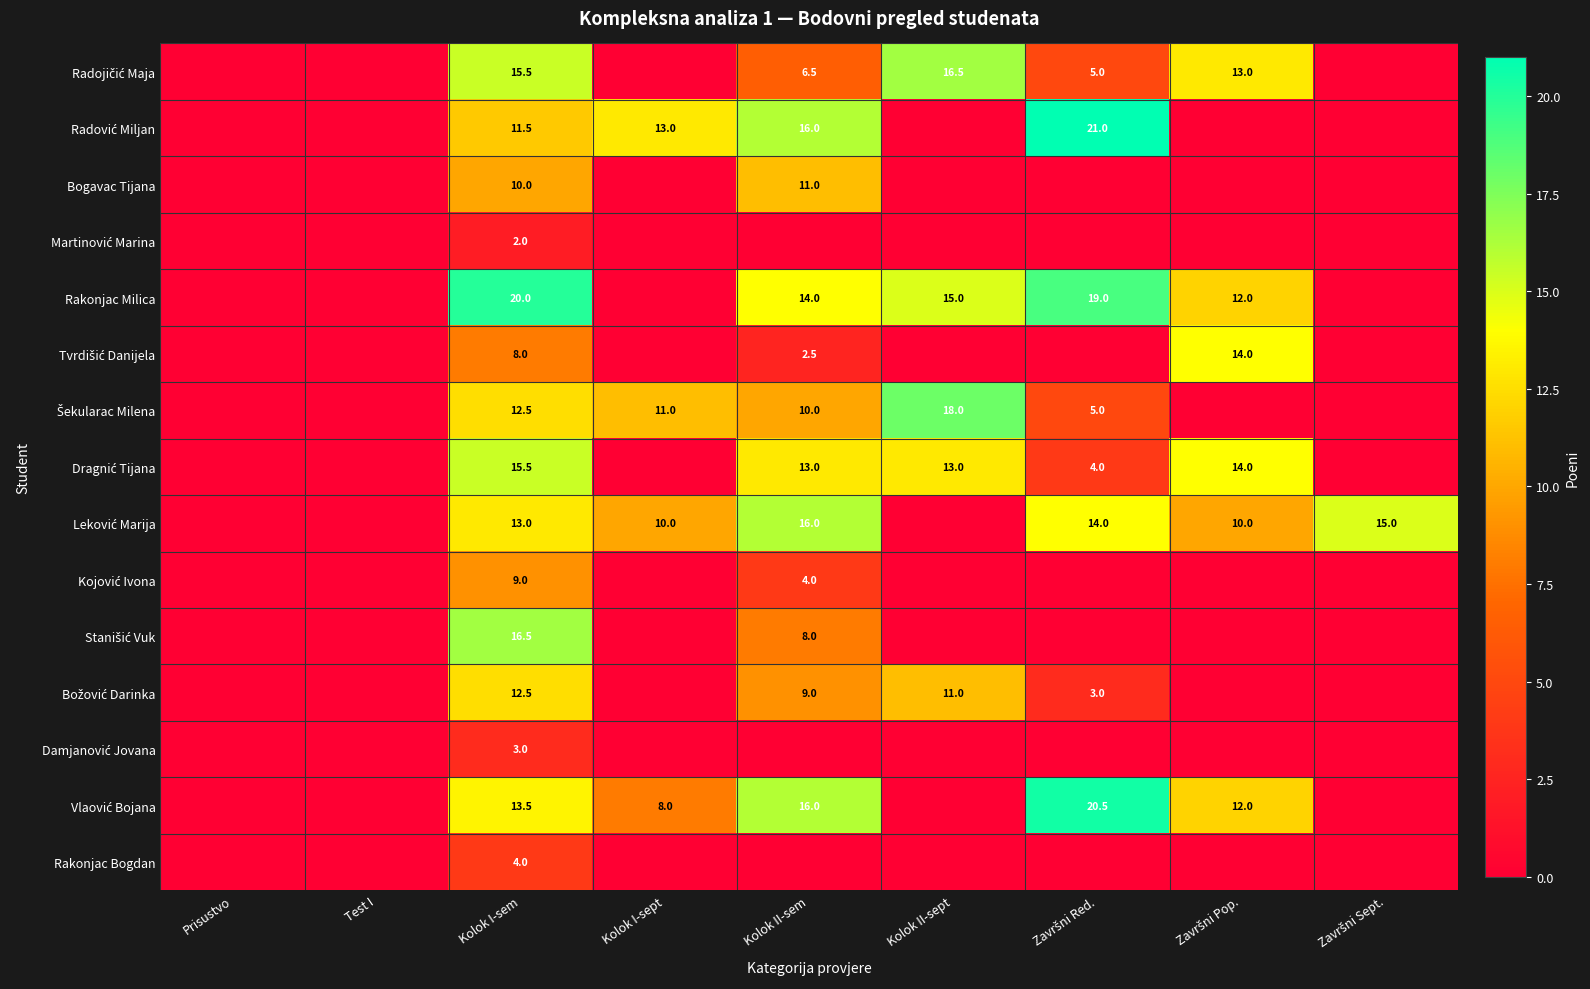

Where is Bogavac Tijana nearest to the value 5?

Prisustvo